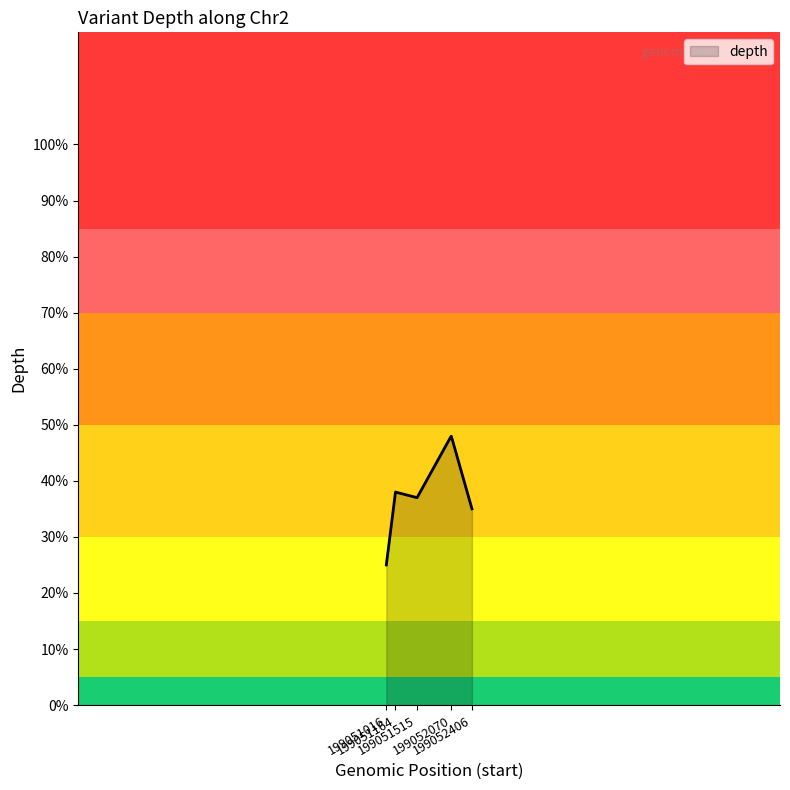

What value does the data have at 199051515, to the nearest 5?

35